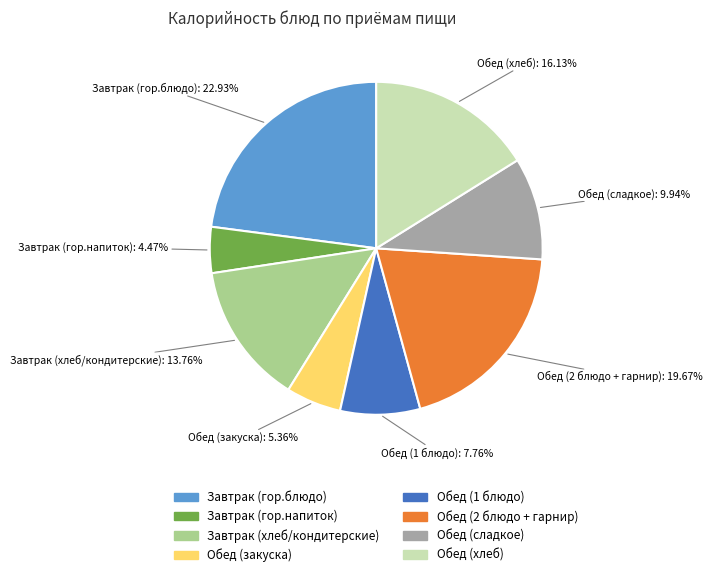

Between Завтрак (гор.блюдо) and Завтрак (гор.напиток), which is larger?

Завтрак (гор.блюдо)